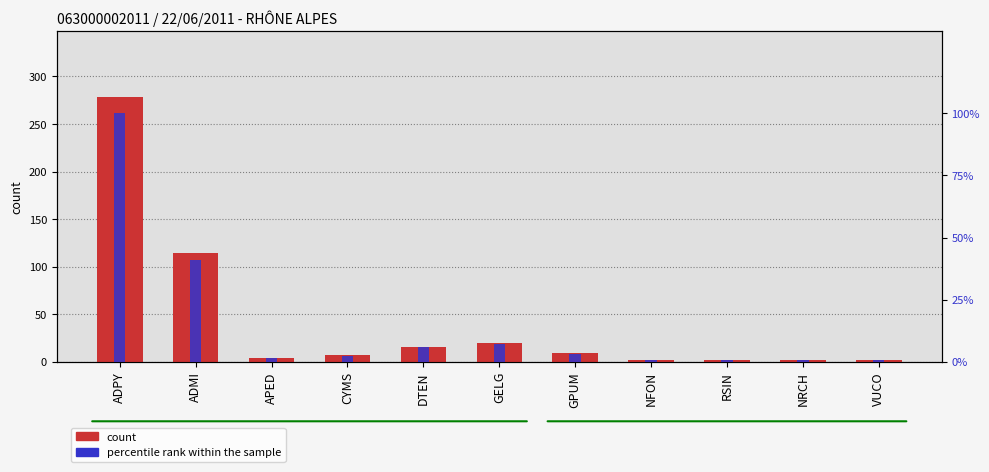

What is the label of the 6th bar from the right?

GELG